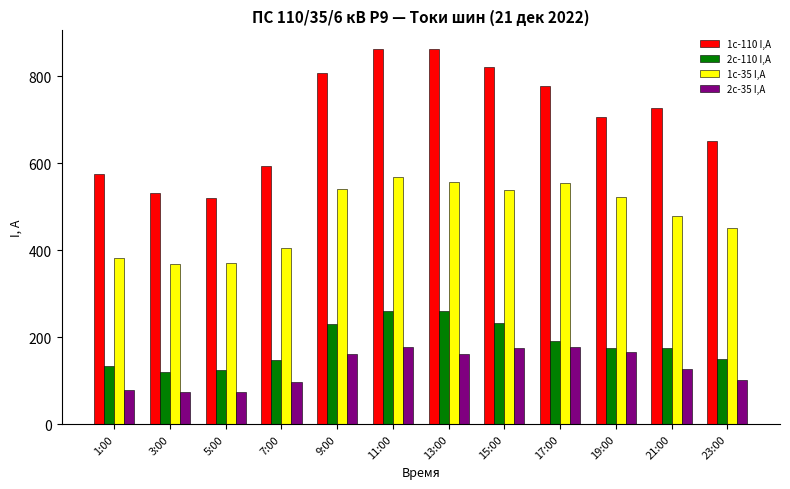

The value of 2с-110 I,A at 17:00 is 115. True or false?

False